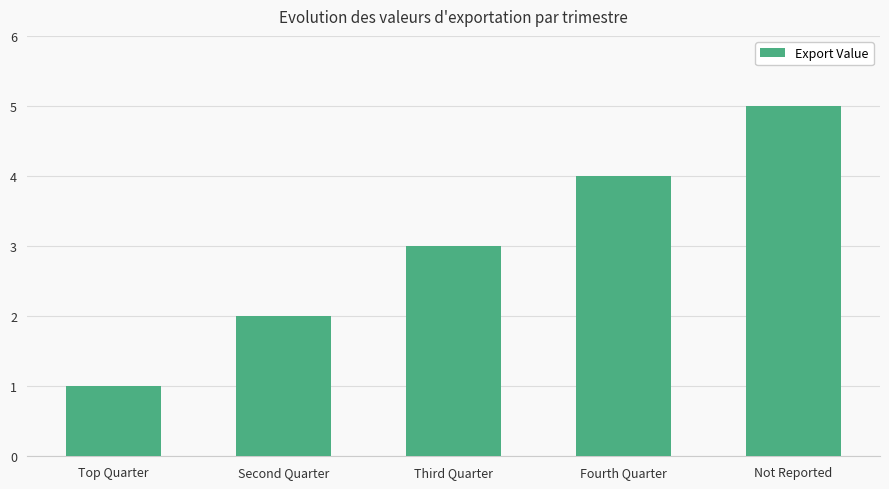

Read the value at Top Quarter.

1